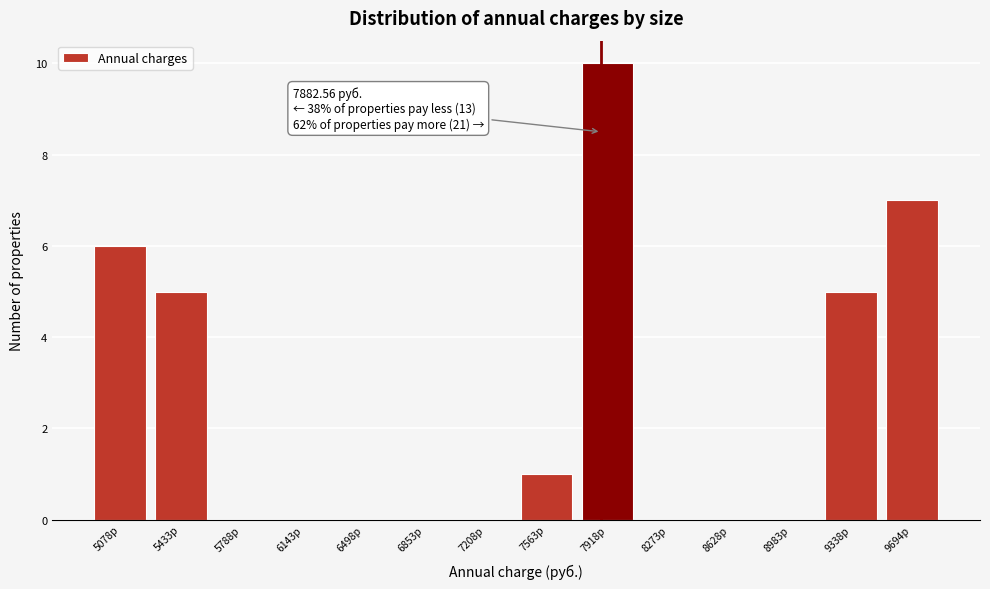

Over which range of the x-axis is the bar tallest?

7750 to 8100